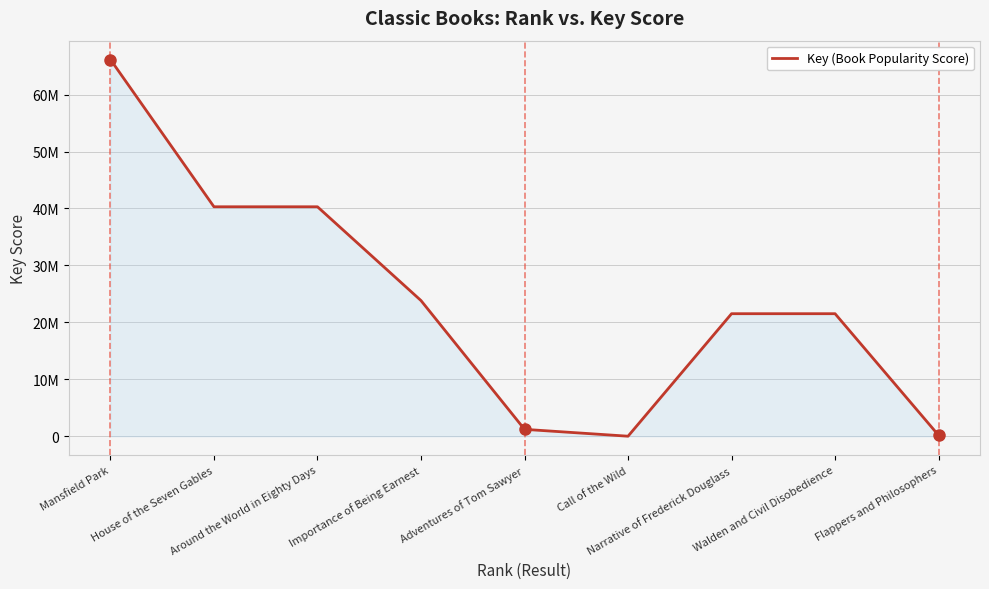

What position from the right is Flappers and Philosophers?

1